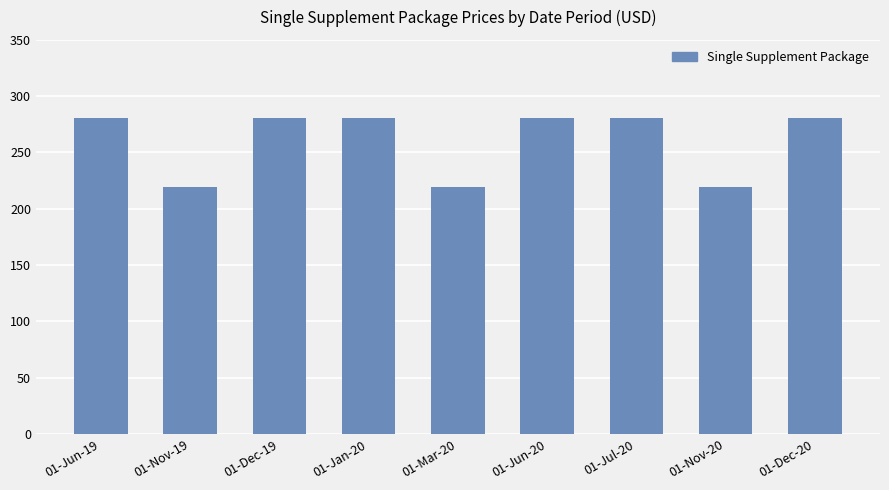

What is the label of the 9th bar from the right?

01-Jun-19